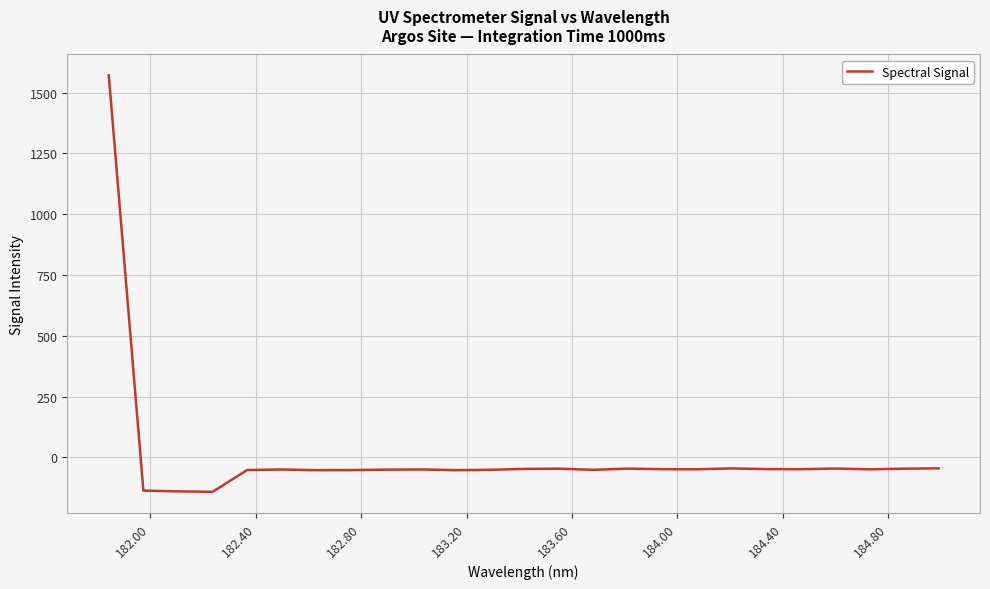

What is the minimum value shown in the chart?

-141.1